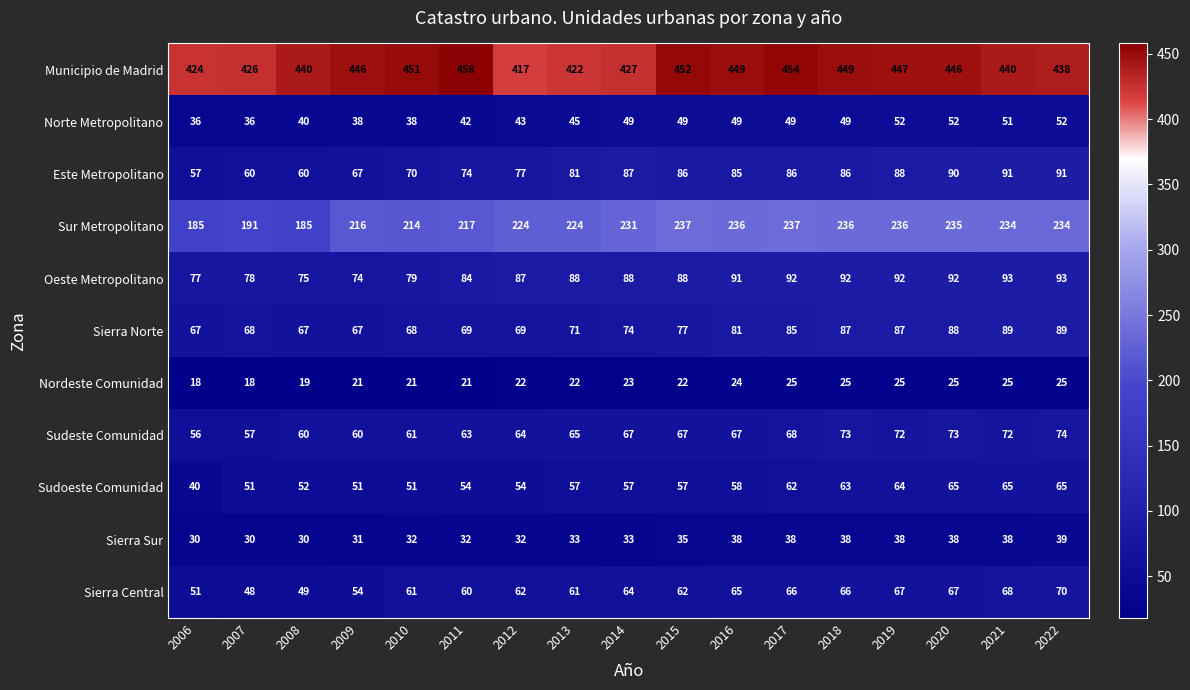

Which series has the widest spread of values?

Sur Metropolitano